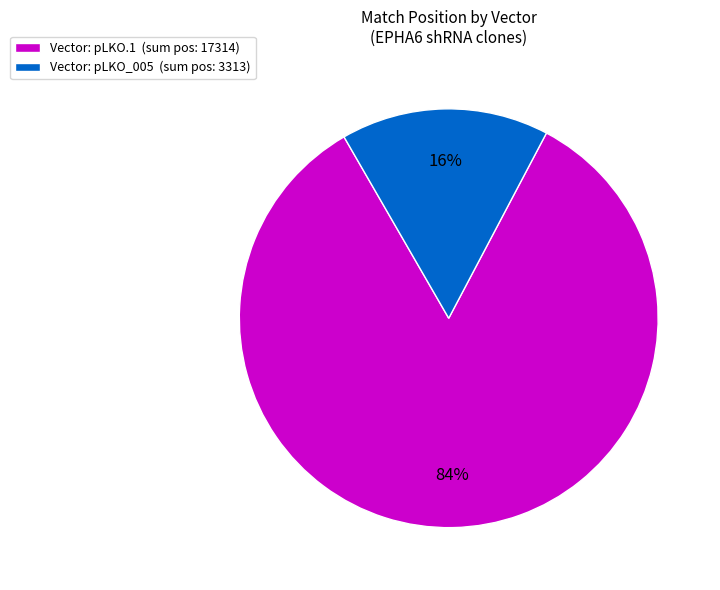

What is the largest slice in the pie chart?

Vector: pLKO.1 (sum pos: 17314)